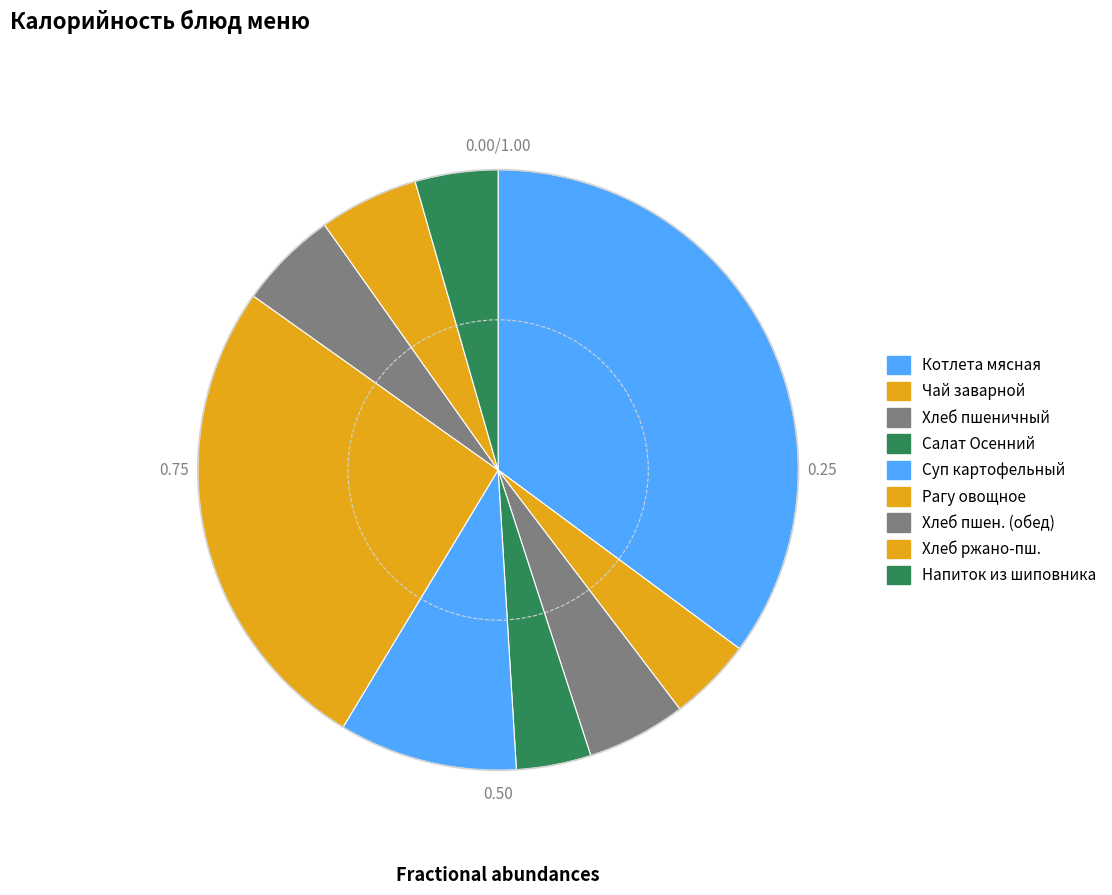

Count the number of slices in the pie.

9